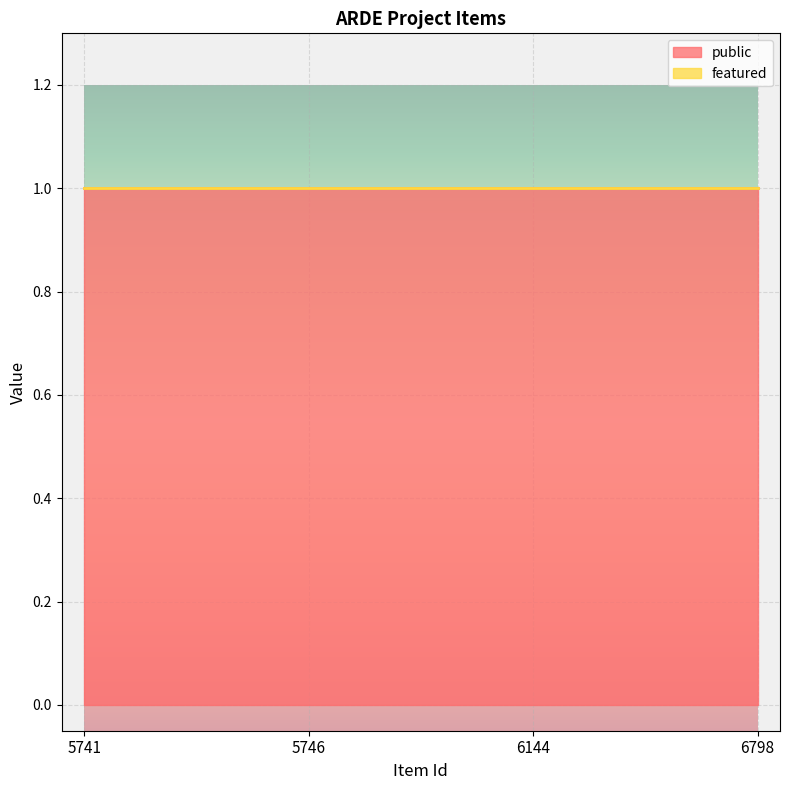

The featured series shows 0 at 6144. True or false?

True